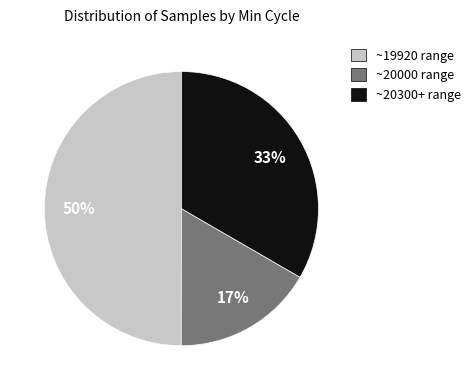

To the nearest percent, what is the average slice percentage?

33%